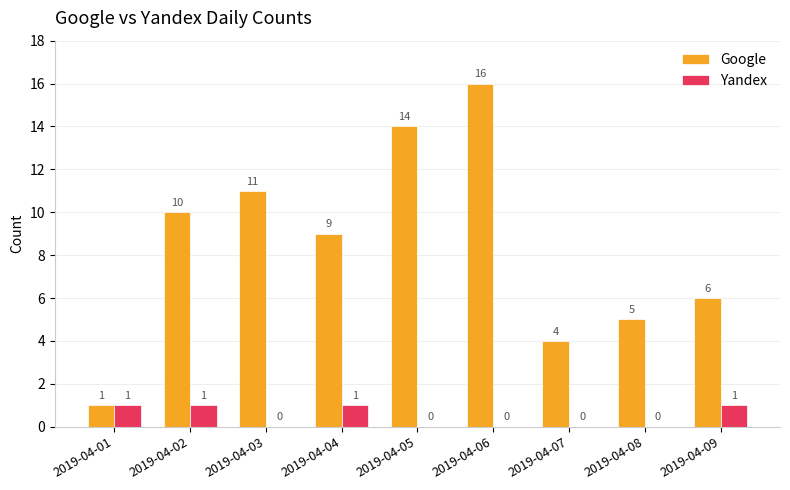

What is the greatest value displayed?

16